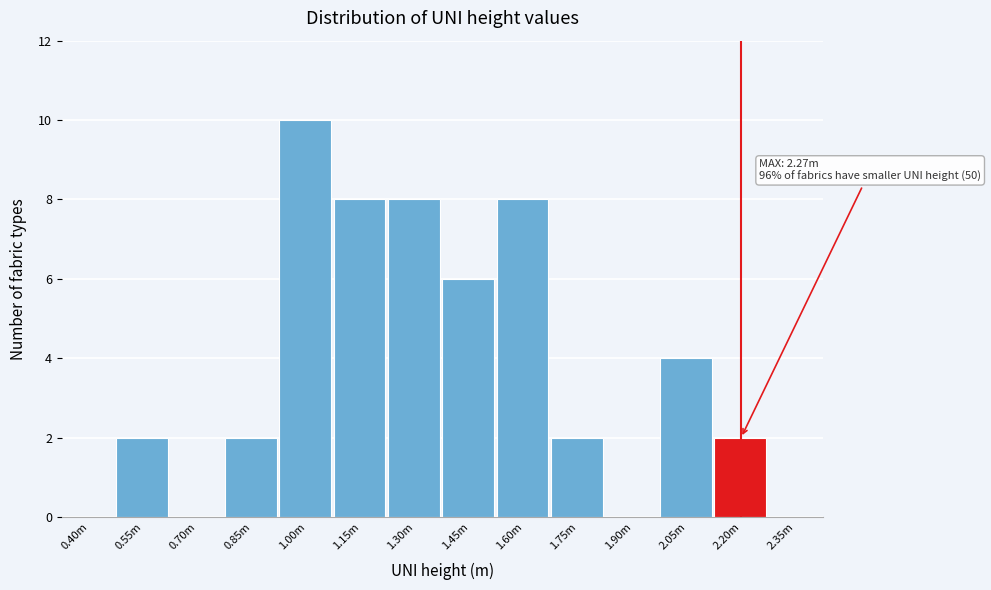

Reading right to left, extract all data points from this chart.

2.35m=0	2.20m=2	2.05m=4	1.90m=0	1.75m=2	1.60m=8	1.45m=6	1.30m=8	1.15m=8	1.00m=10	0.85m=2	0.70m=0	0.55m=2	0.40m=0